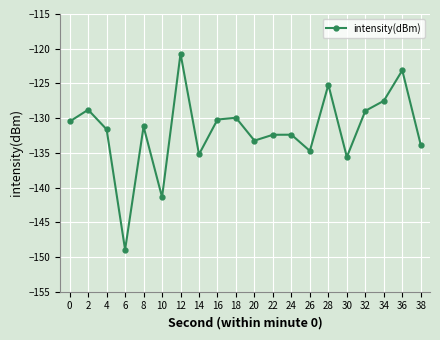

What is the value of the 16th point from the left?

-135.6